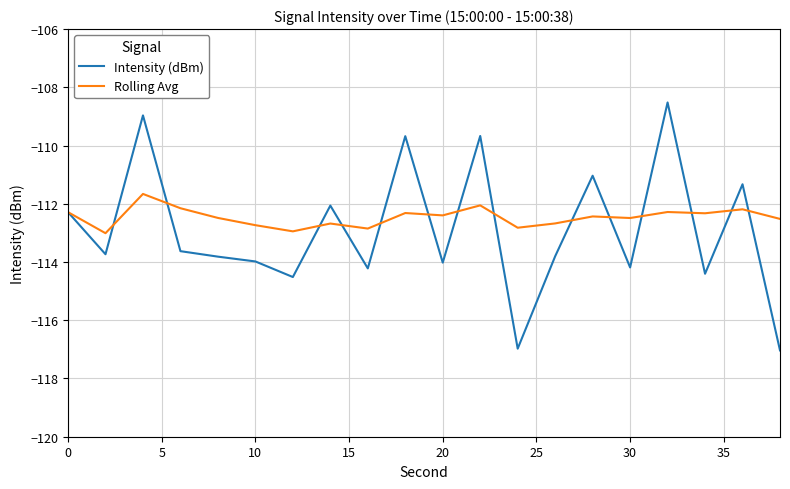

List the series in order of their peak value, highest first.

Intensity (dBm), Rolling Avg